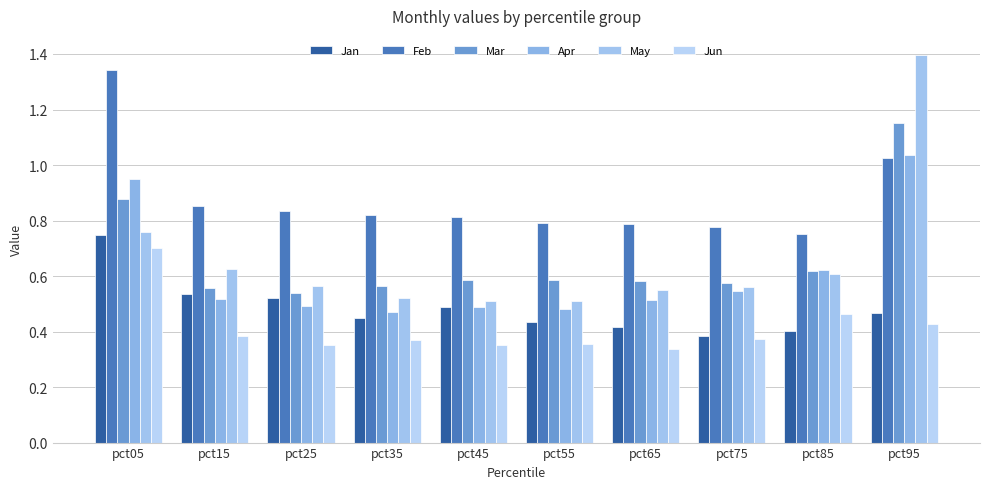

Does the chart contain stacked bars?

No